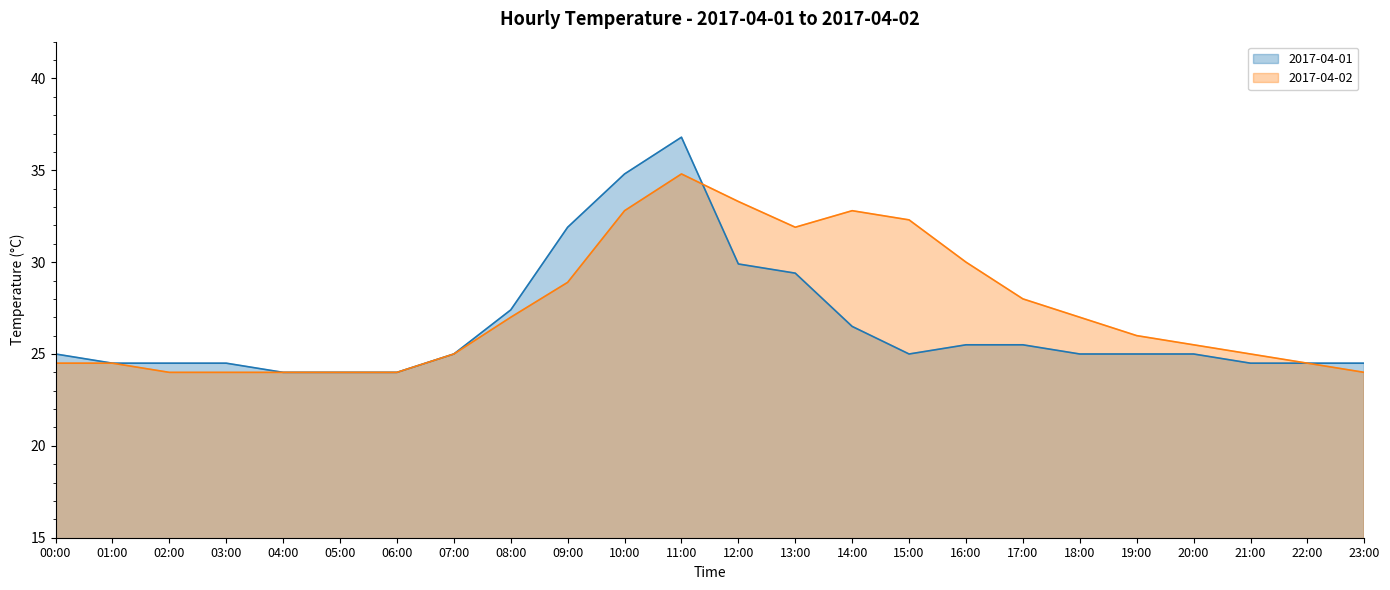

What is the highest value of the 2017-04-01 series?

36.8